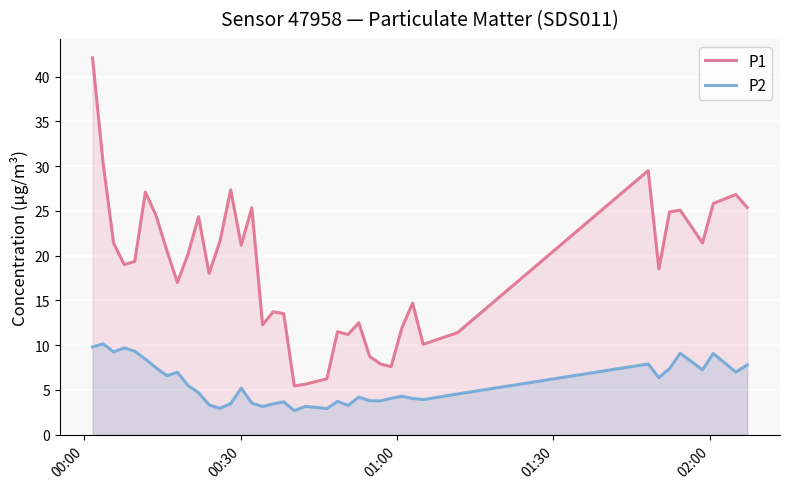

What is the average value of the P1 series?

18.5